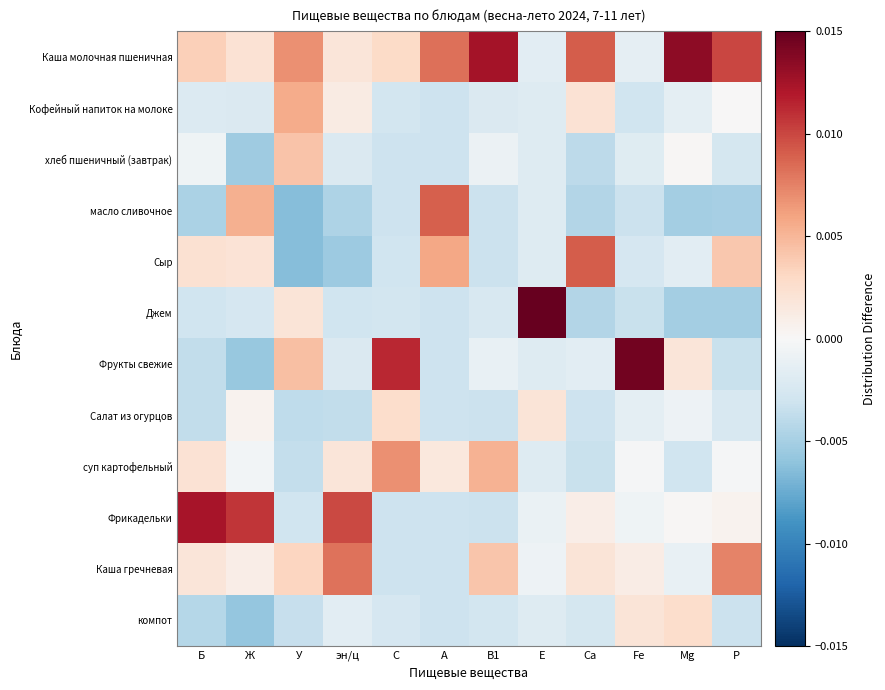

At which category does the chart reach its minimum across all series?

У